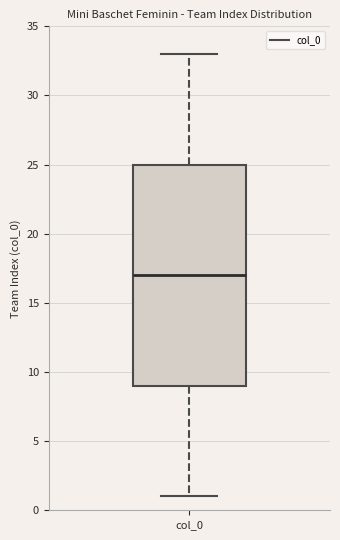

Read this box plot against the y-axis: the position of the median line, the range covered by the box, and the ends of both whiskers. The values are not printed on the chart, so give them approximately, as read against the axis.

median 17, box 9 to 25, whiskers 1 to 33